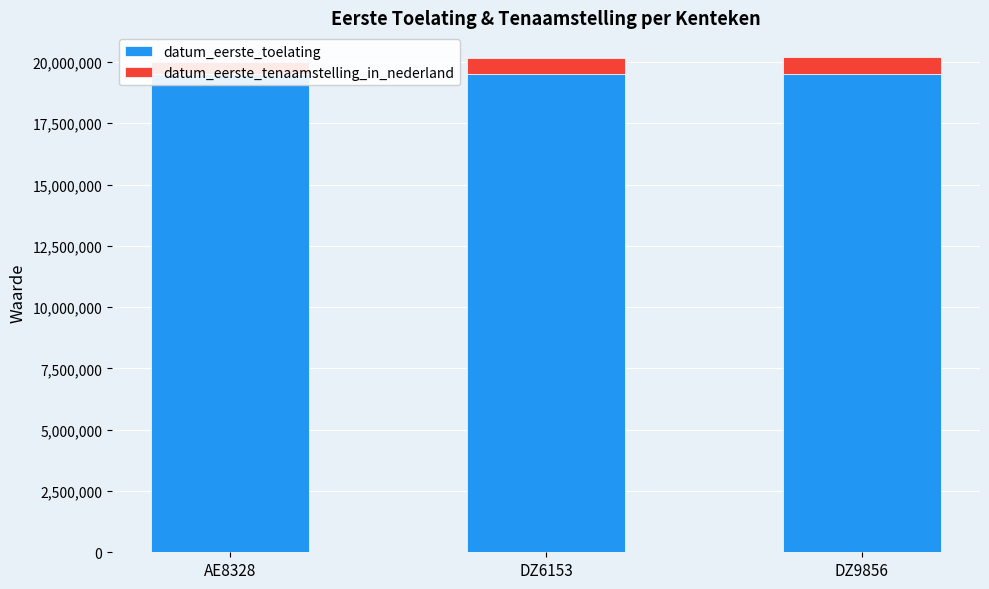

The value of datum_eerste_toelating at AE8328 is 19520915. True or false?

True